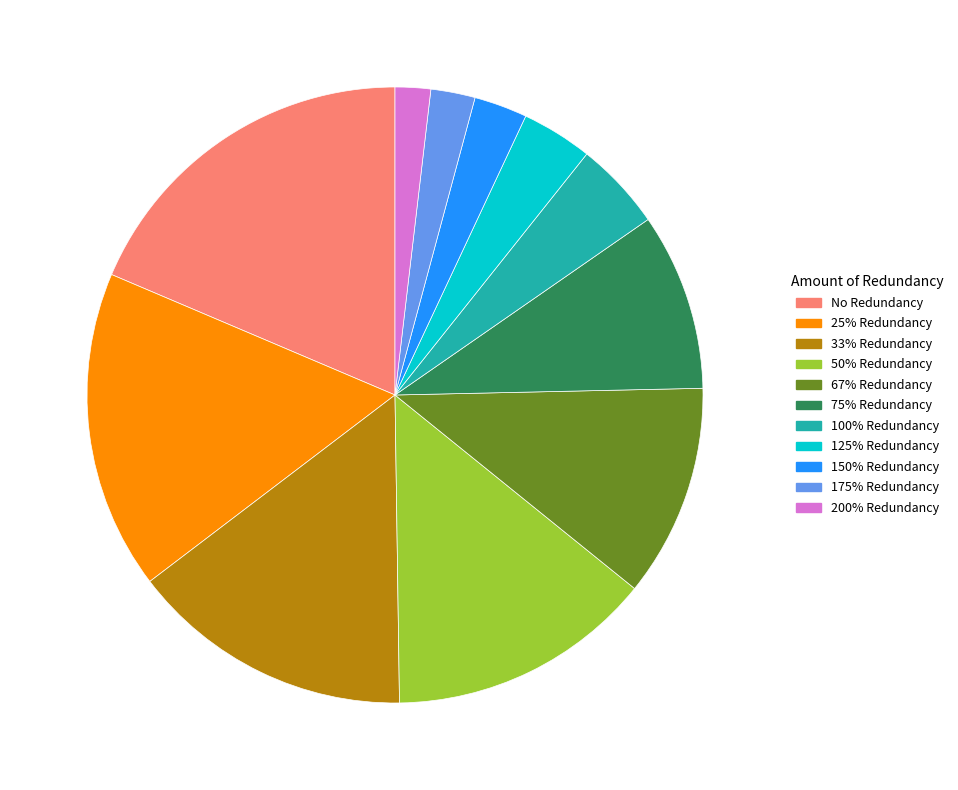

Does 50% Redundancy represent more than half of the total?

No